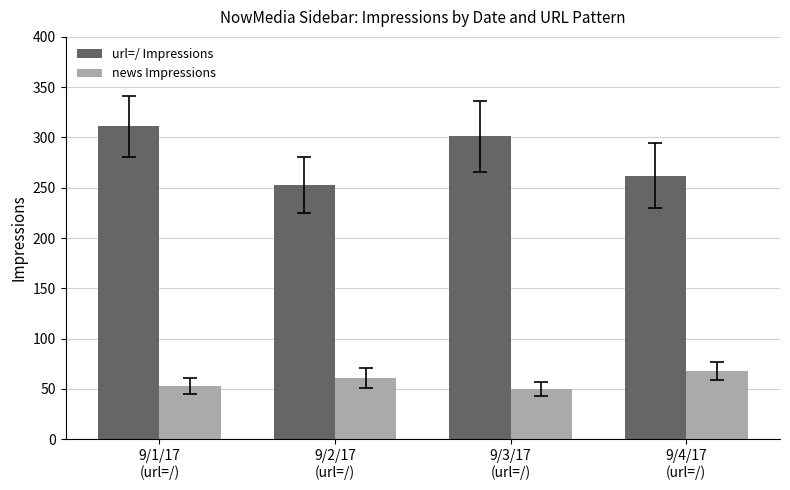

Is it true that url=/ Impressions equals 311 at 9/1/17
(url=/)?

True